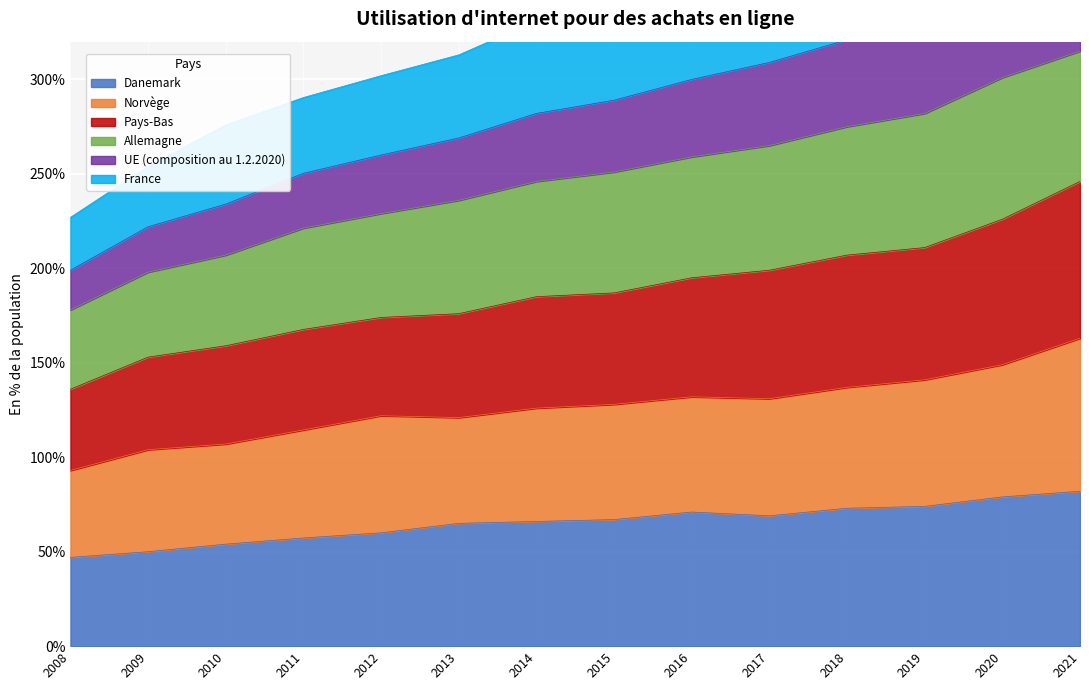

The Danemark series shows 21.3 at 2013. True or false?

False